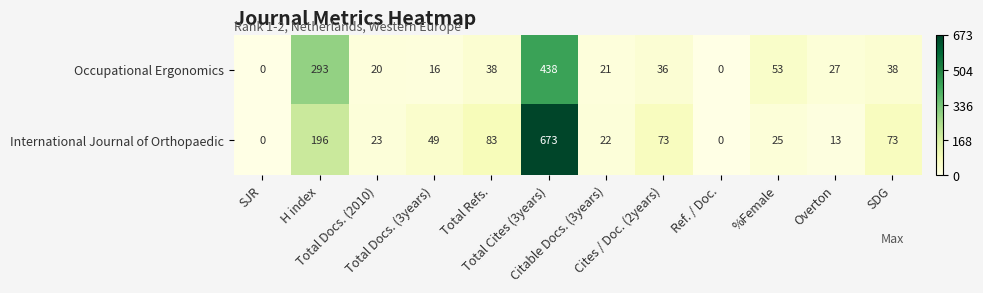

What is the greatest value displayed?

673